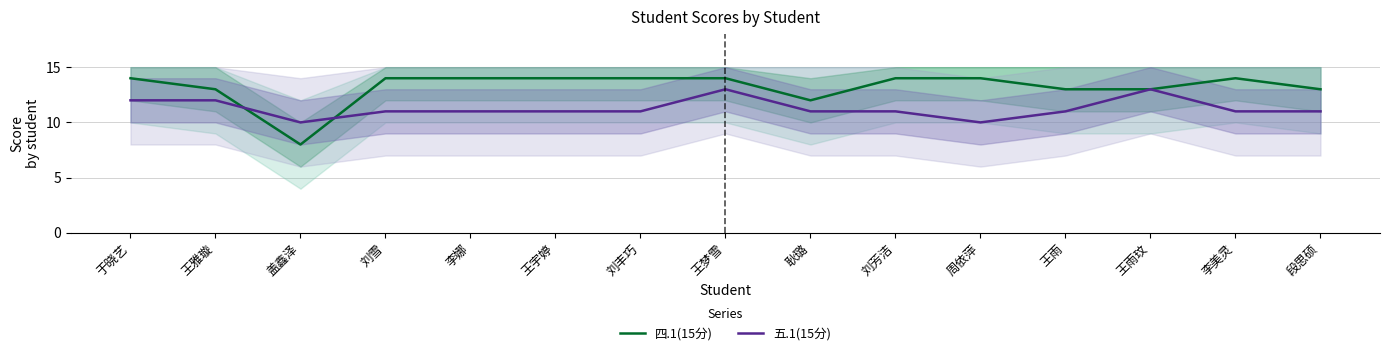

Rank the series by their maximum value, from highest to lowest.

四.1(15分), 五.1(15分)